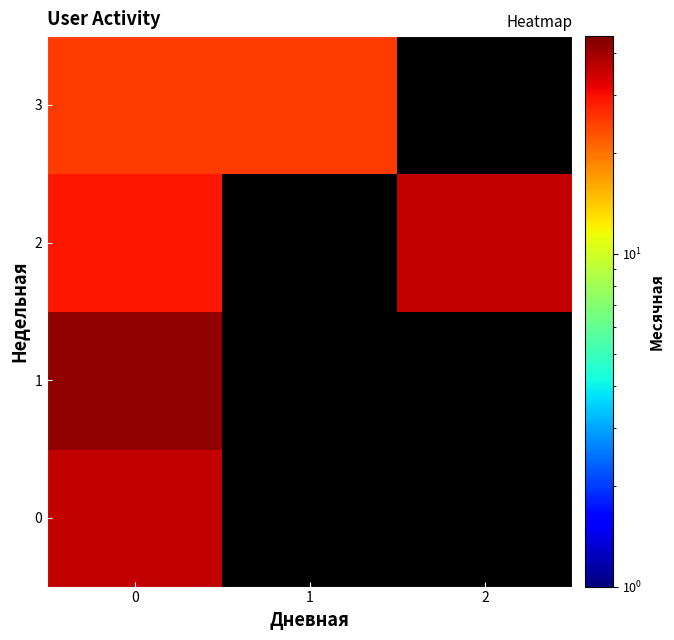

How many positive values does the 1 series have?

1